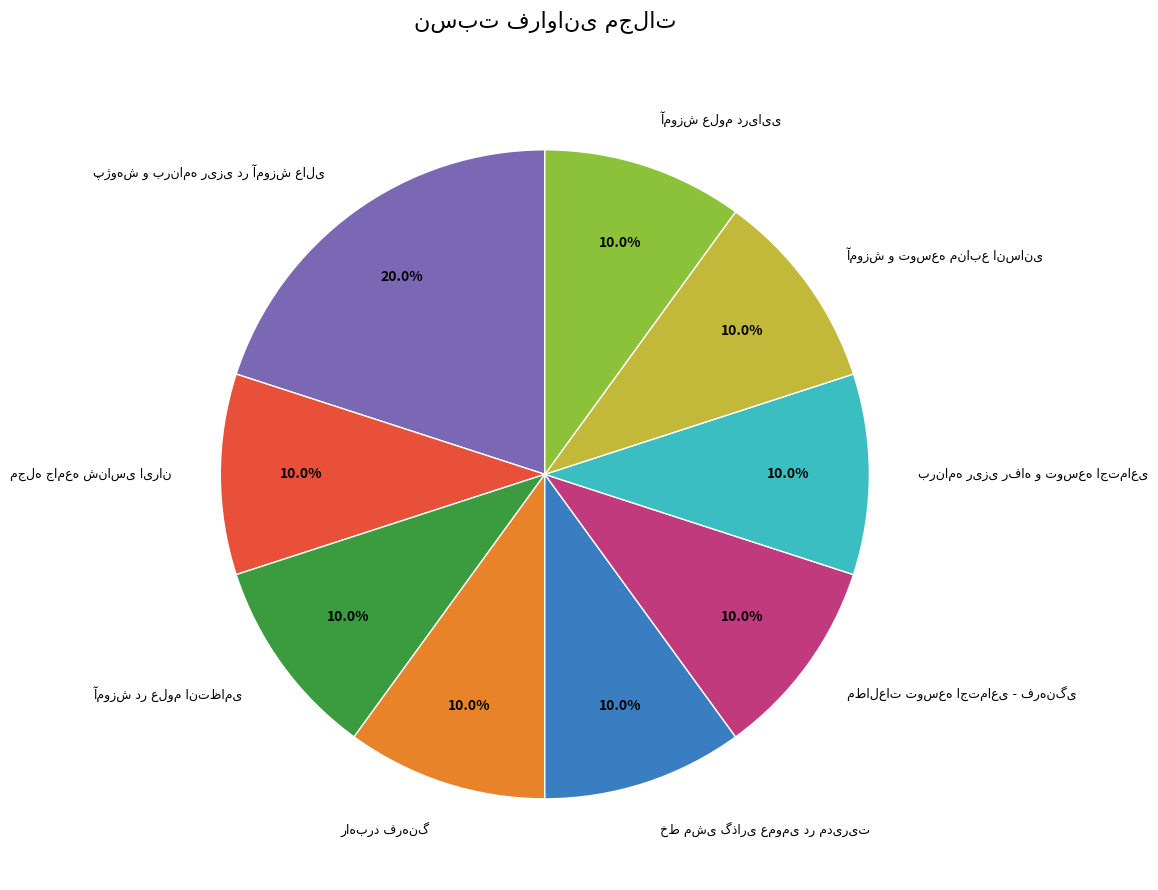

Is there a majority slice in this chart?

No